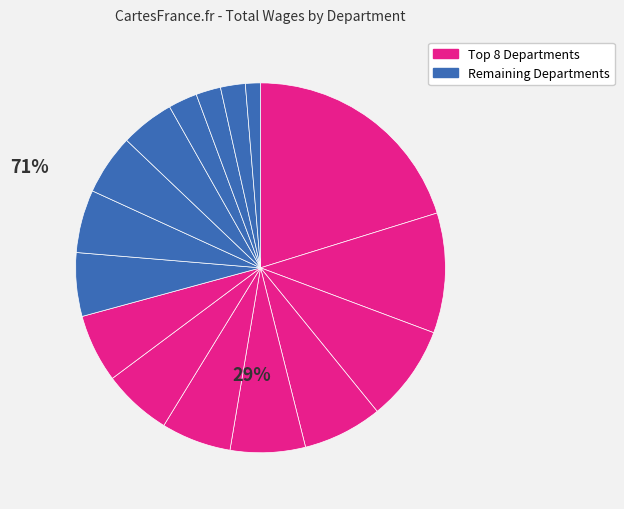

Count the number of slices in the pie.

16